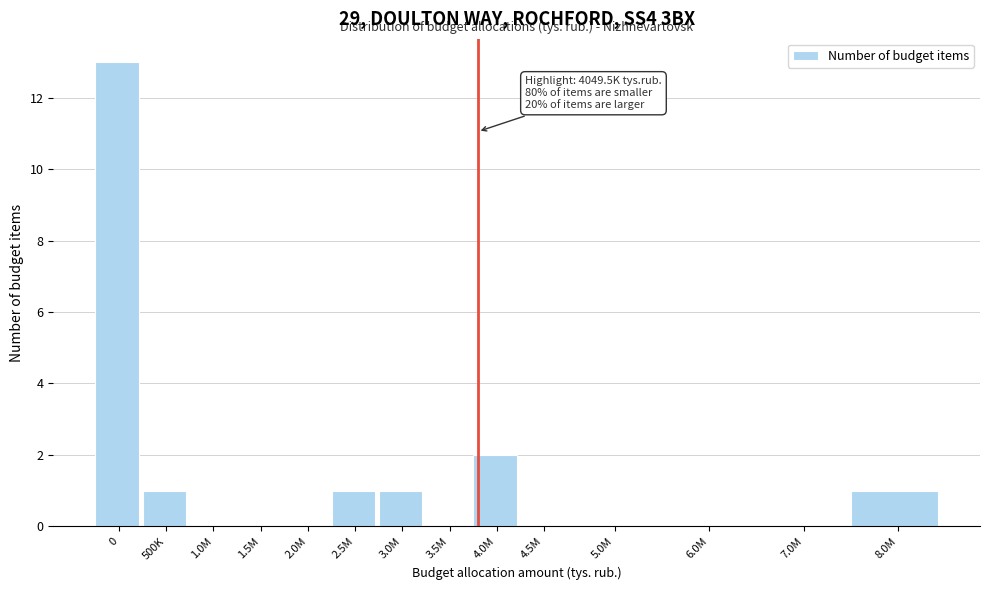

Reading left to right, list all the values displayed in this chart.

0=13	500K=1	1.0M=0	1.5M=0	2.0M=0	2.5M=1	3.0M=1	3.5M=0	4.0M=2	4.5M=0	5.0M=0	6.0M=0	7.0M=0	8.0M=1